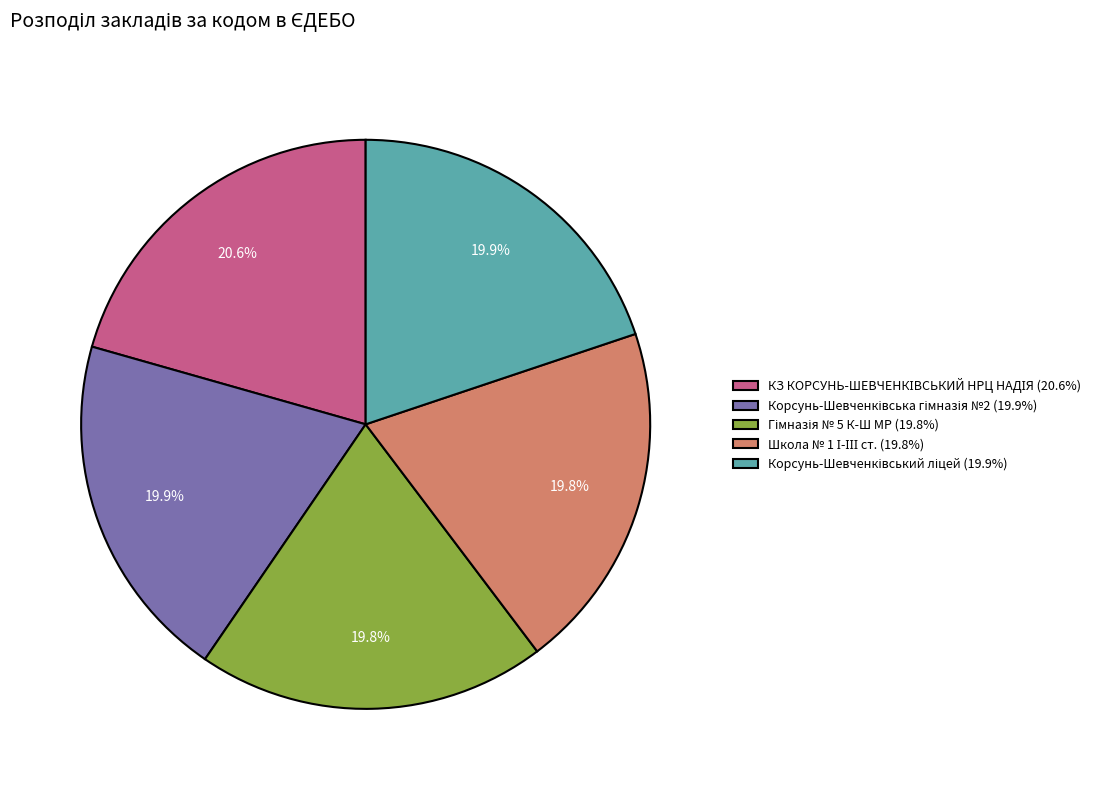

Does any single category account for the majority?

No